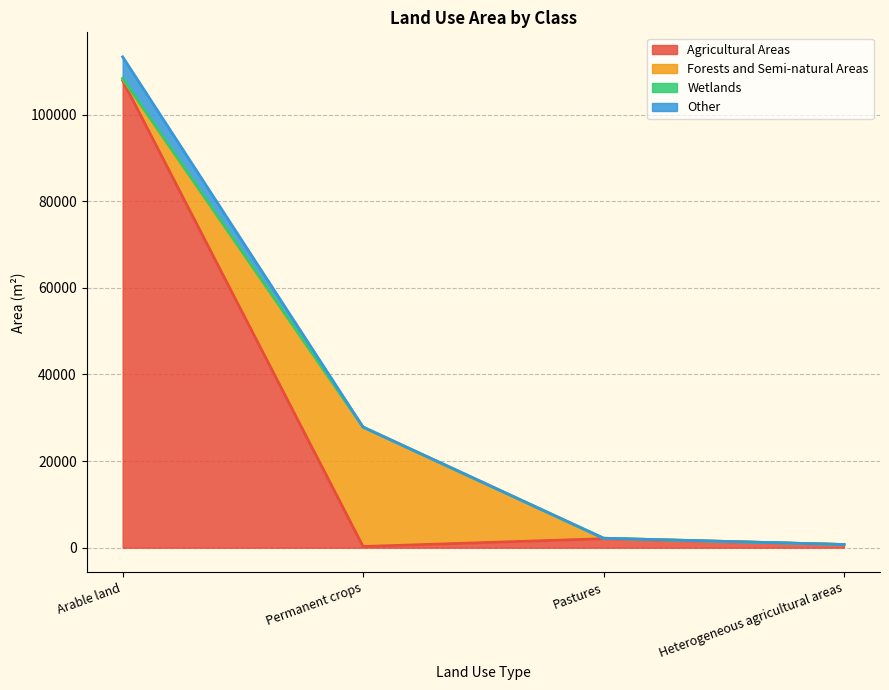

Does the chart display data point markers on the line(s)?

No